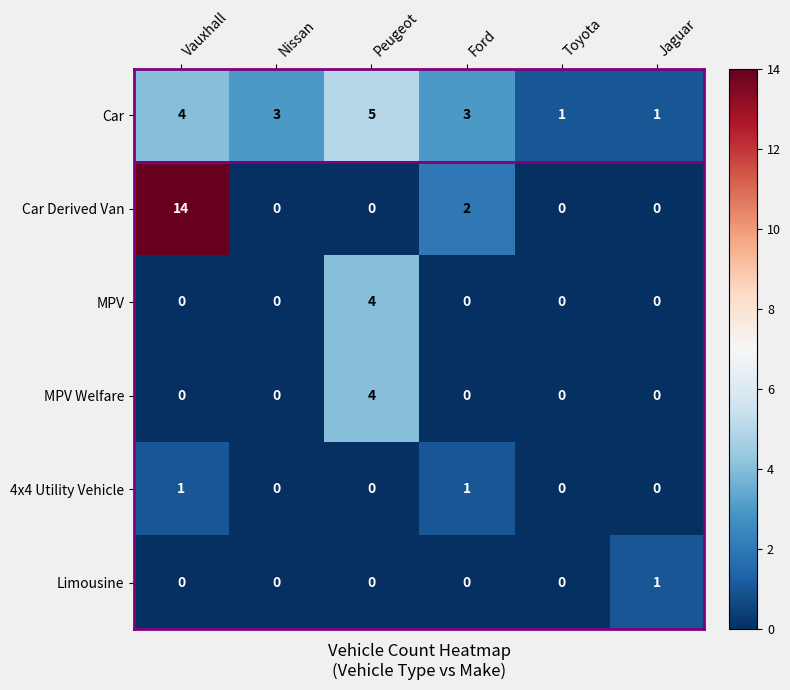

At how many categories does at least one series exceed 4?

2